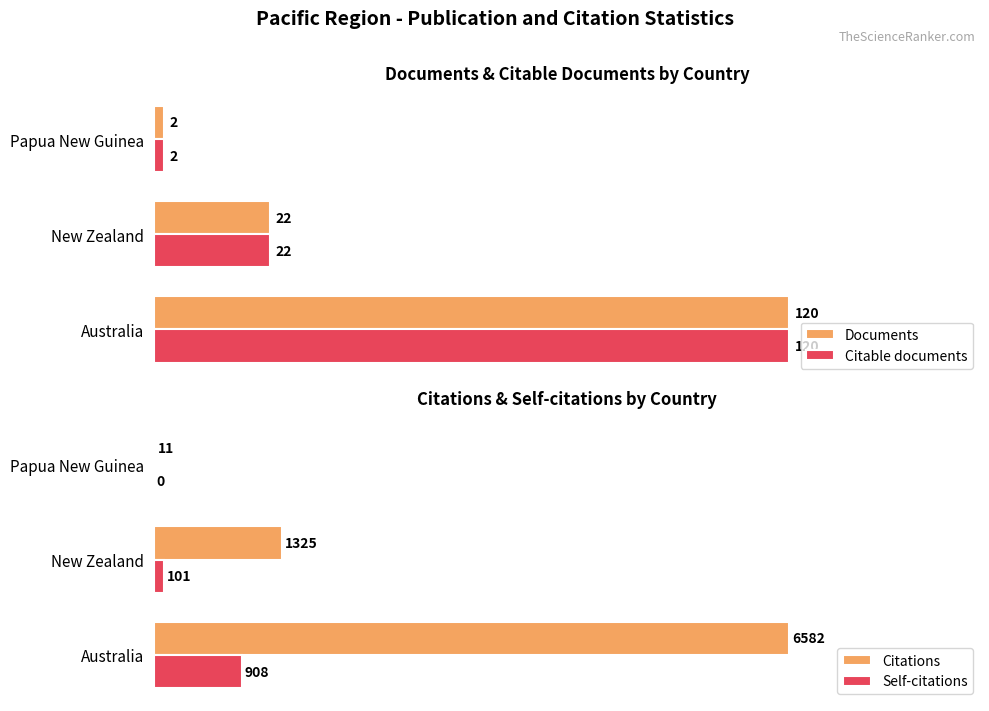

True or false: Citations has a value of 635 at 1.

False